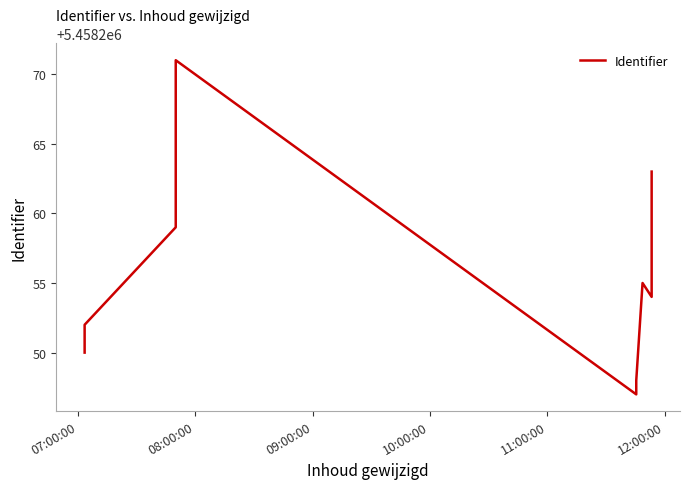

How many interior local peaks (higher than both neighbors) does the data have?

2